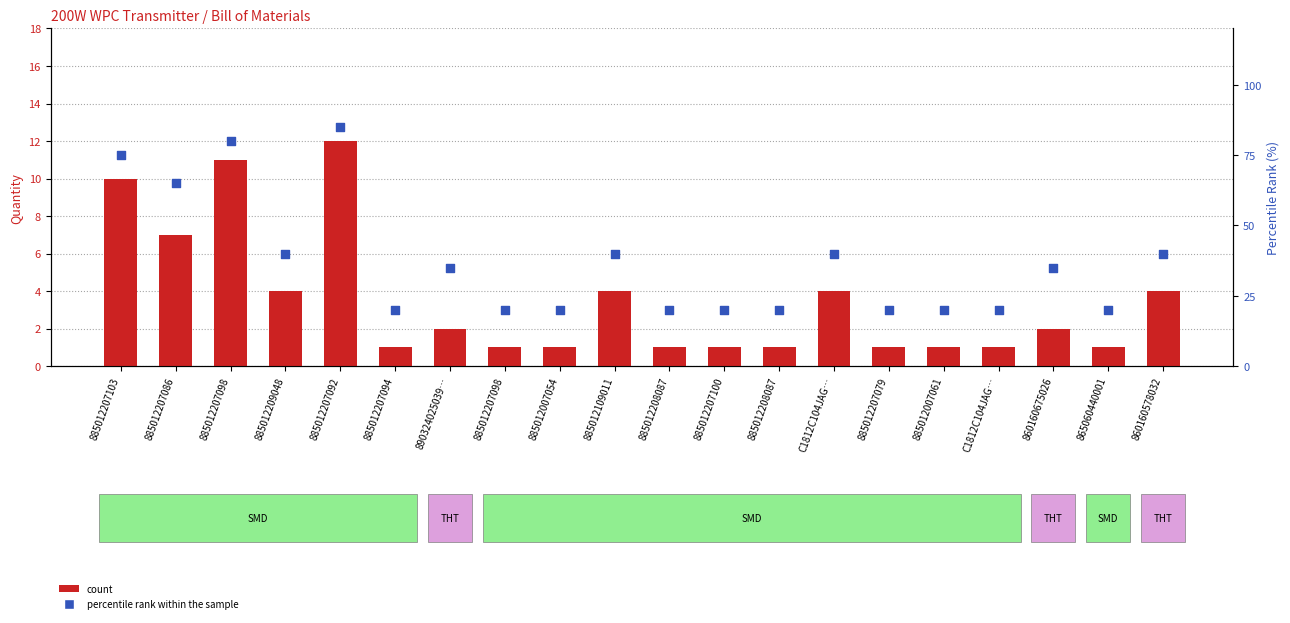

Is the value of percentile rank within the sample at 860160675026 greater than the value of count at C1812C104JAG…?

Yes